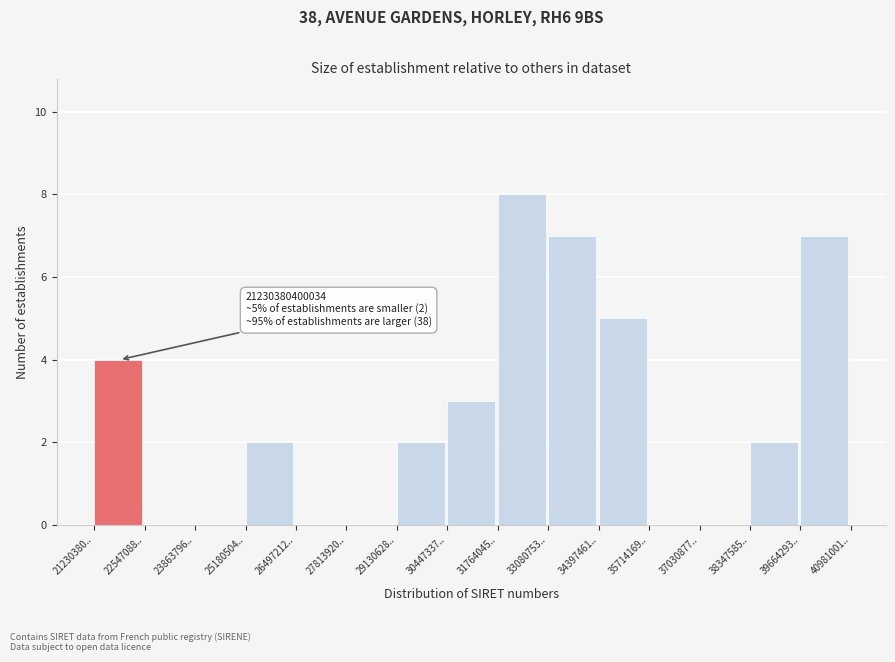

Reading left to right, list all the values displayed in this chart.

21230380..=4	22547088..=0	23863796..=0	25180504..=2	26497212..=0	27813920..=0	29130628..=2	30447337..=3	31764045..=8	33080753..=7	34397461..=5	35714169..=0	37030877..=0	38347585..=2	39664293..=7